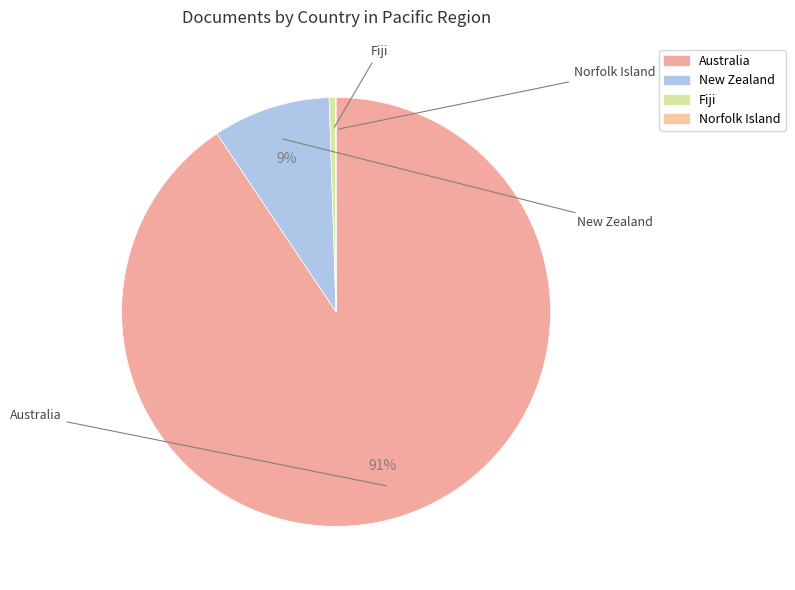

How many slices are in this pie chart?

4